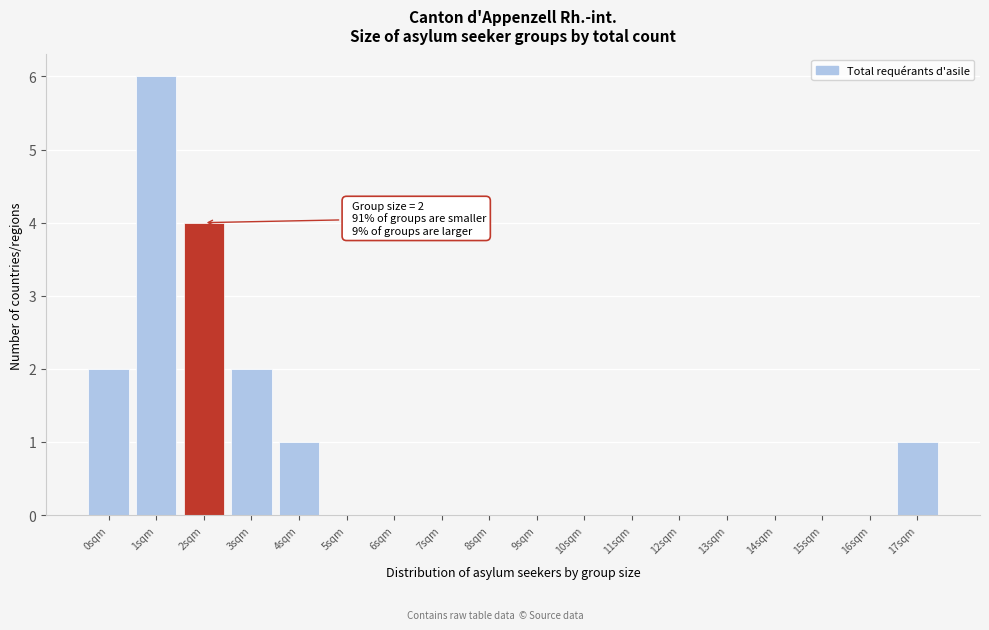

Reading right to left, transcribe all the data shown in this chart.

17sqm=1	16sqm=0	15sqm=0	14sqm=0	13sqm=0	12sqm=0	11sqm=0	10sqm=0	9sqm=0	8sqm=0	7sqm=0	6sqm=0	5sqm=0	4sqm=1	3sqm=2	2sqm=4	1sqm=6	0sqm=2